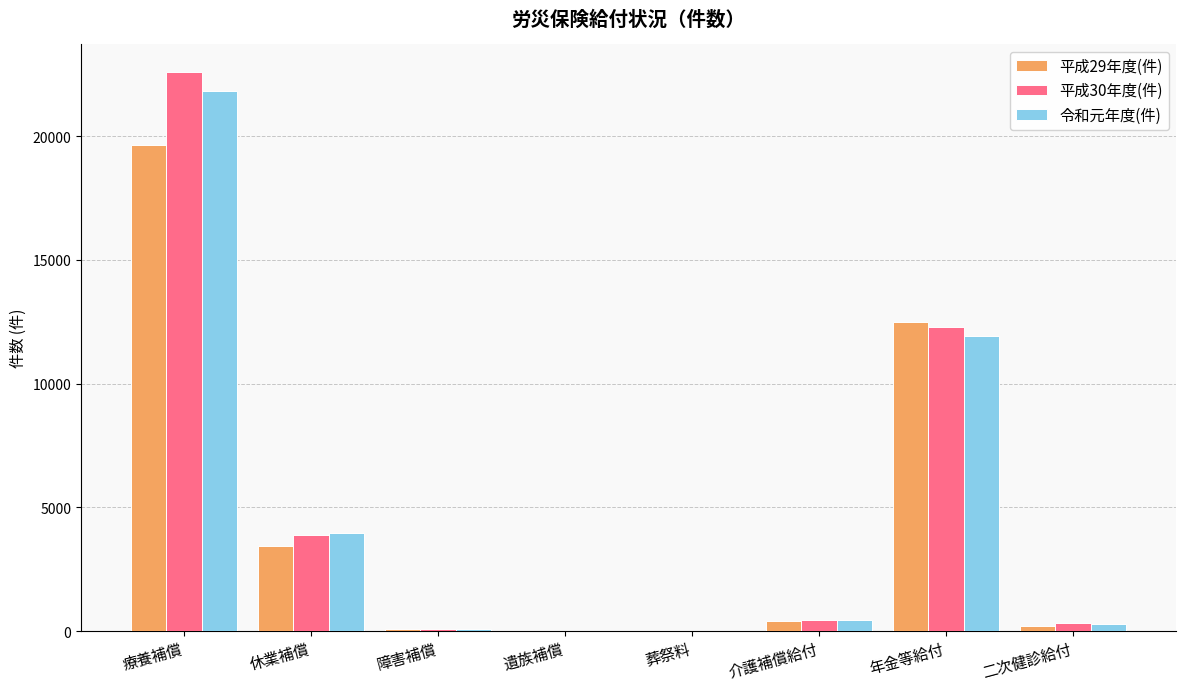

At which category is the sum across all series the highest?

療養補償